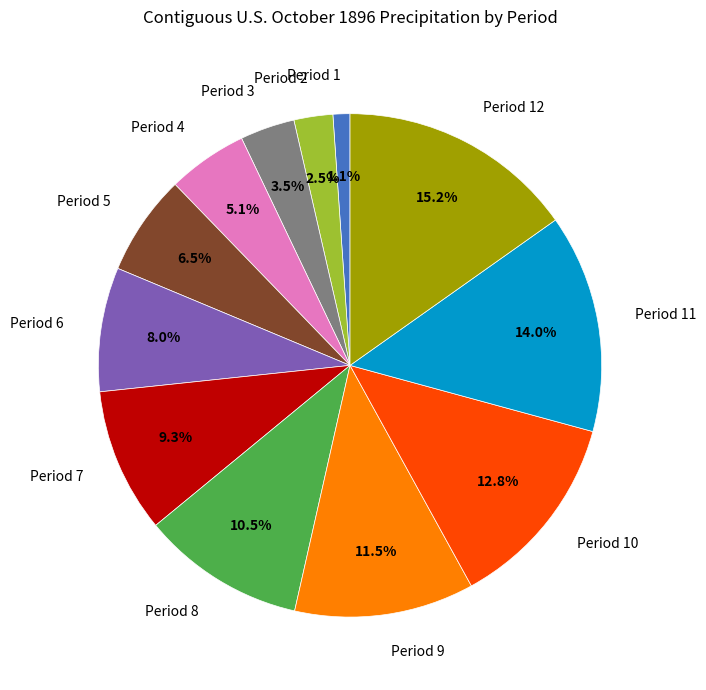

Does any single category account for the majority?

No